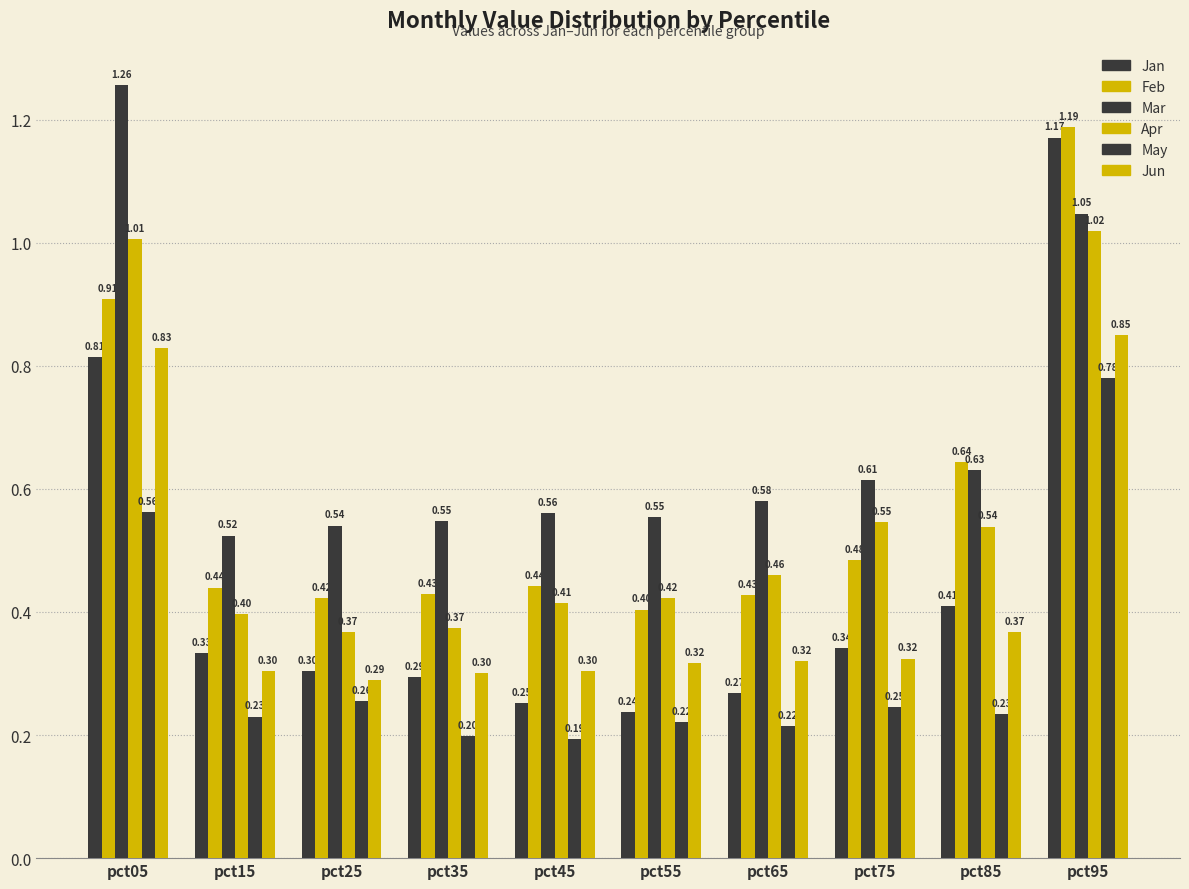

Rank the categories by Mar value from highest to lowest.

pct05, pct95, pct85, pct75, pct65, pct45, pct55, pct35, pct25, pct15